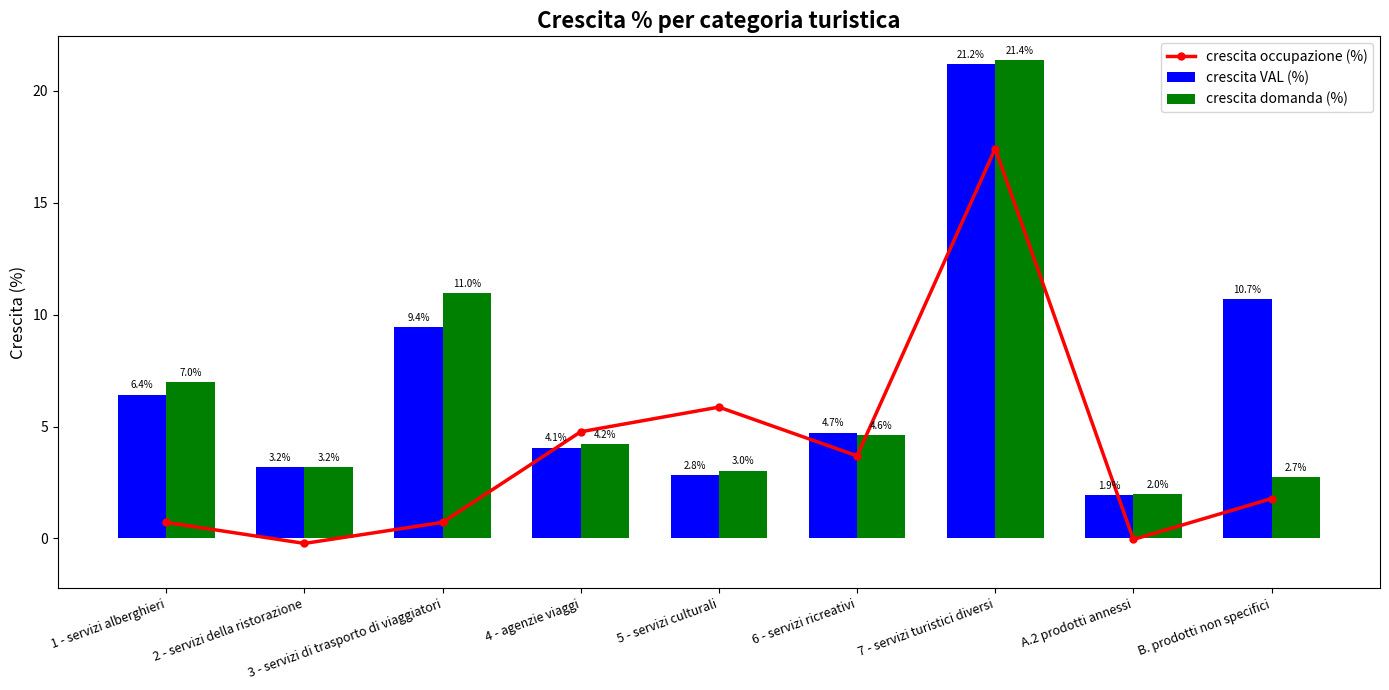

The value of crescita occupazione (%) at 4 - agenzie viaggi is 4.8. True or false?

True